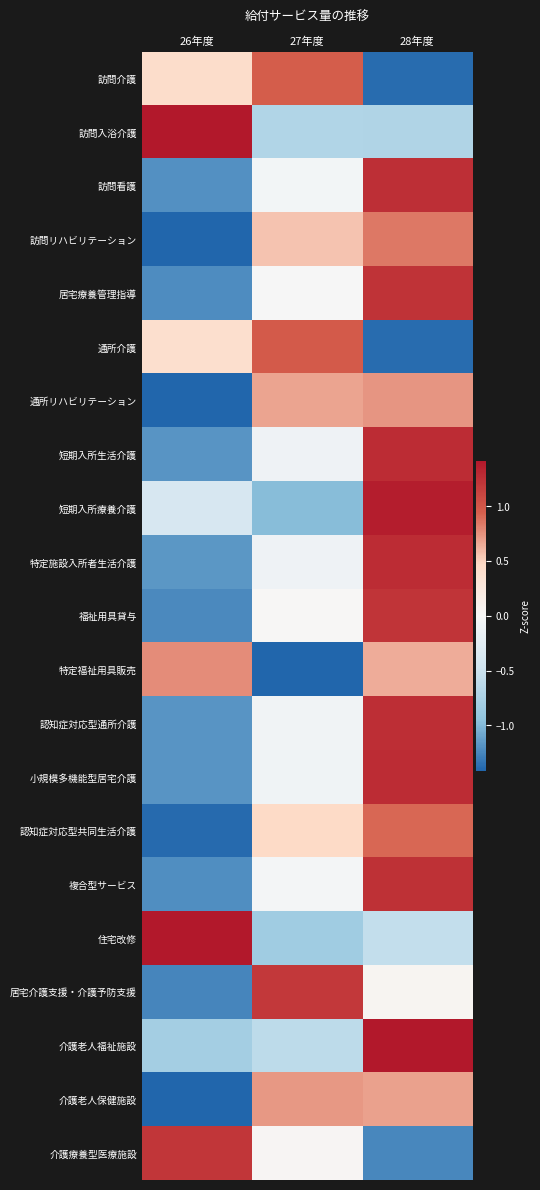

Count the number of data series in this chart.

21